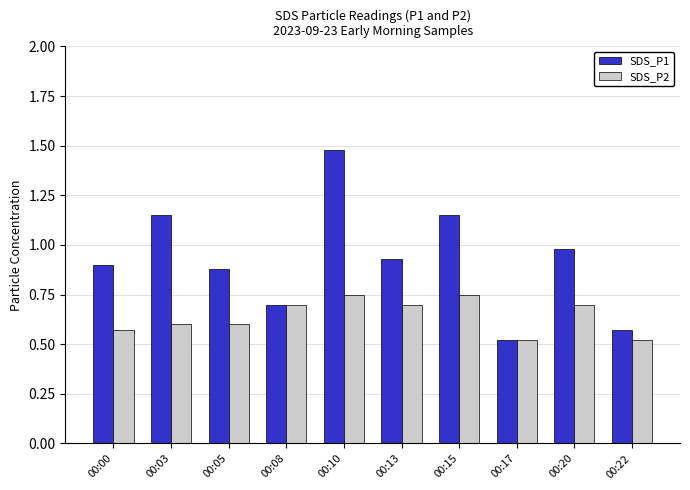

Which category has the highest value across all series?

00:10